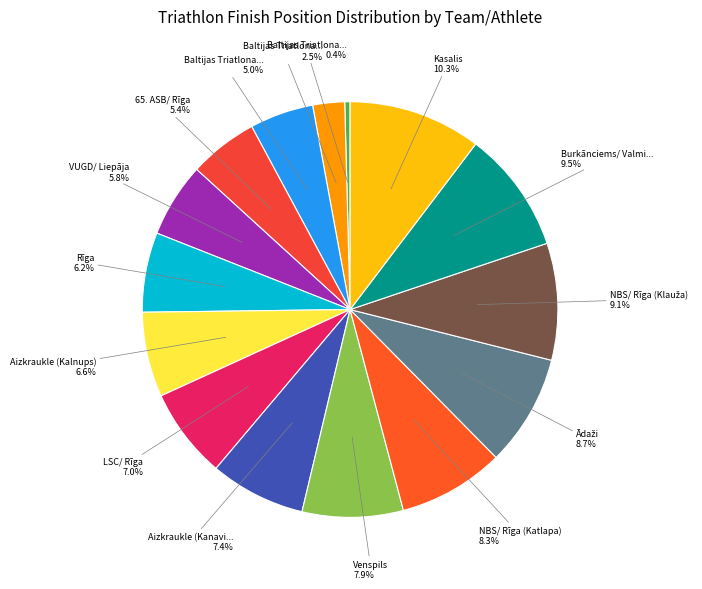

Does any single category account for the majority?

No